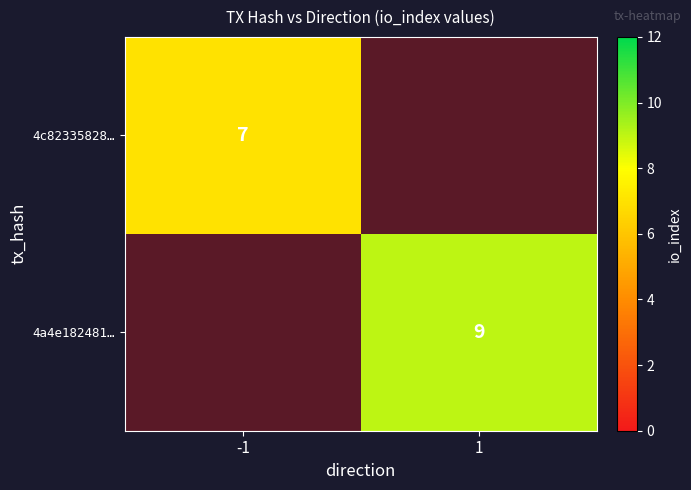

The 4a4e182481… series shows 12 at 1. True or false?

False